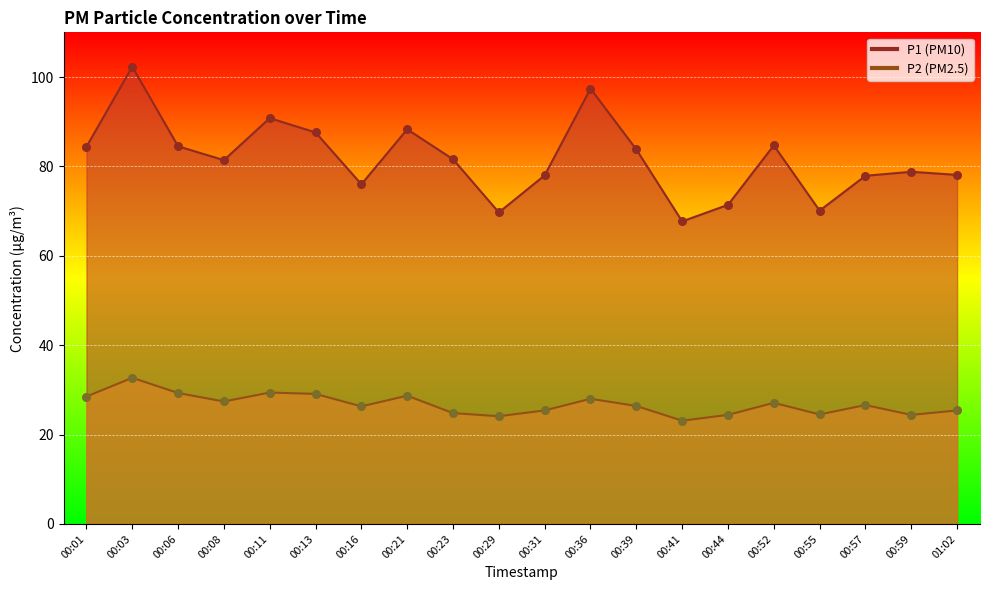

Which series has the largest Y range (max minus min)?

P1